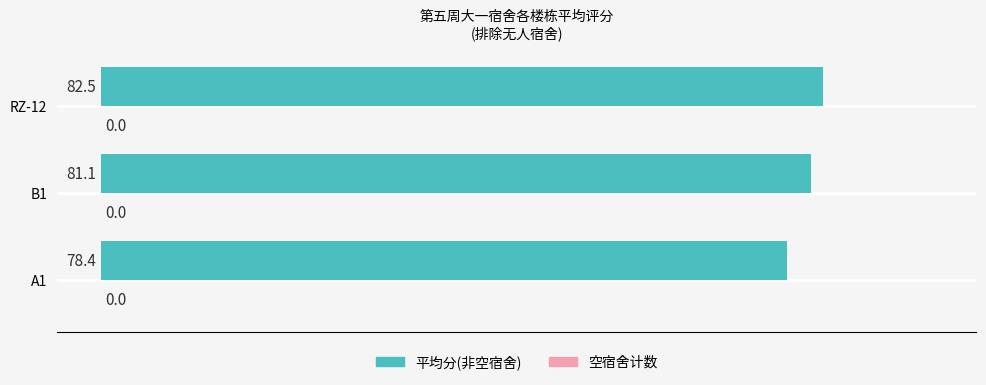

What is the average value?

80.7